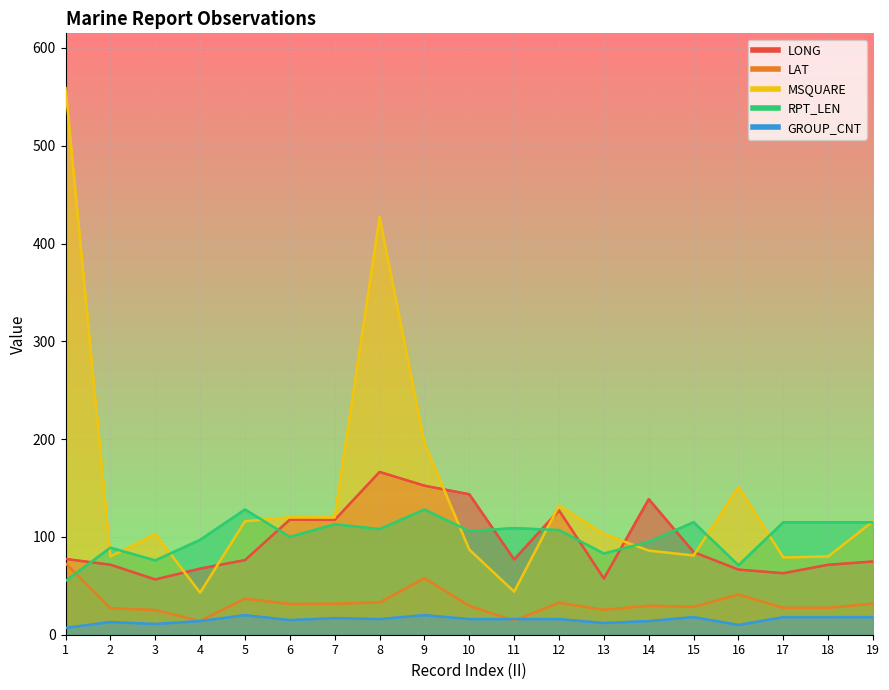

True or false: MSQUARE and LAT intersect in this chart.

False